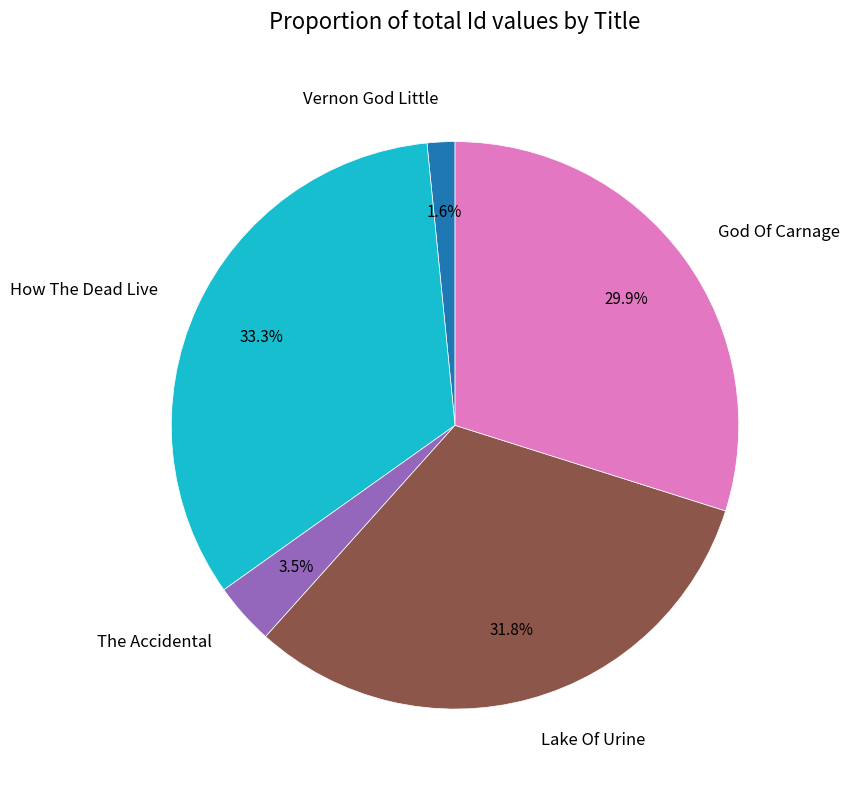

To the nearest percent, what is the difference between the largest and smallest slice percentages?

32%